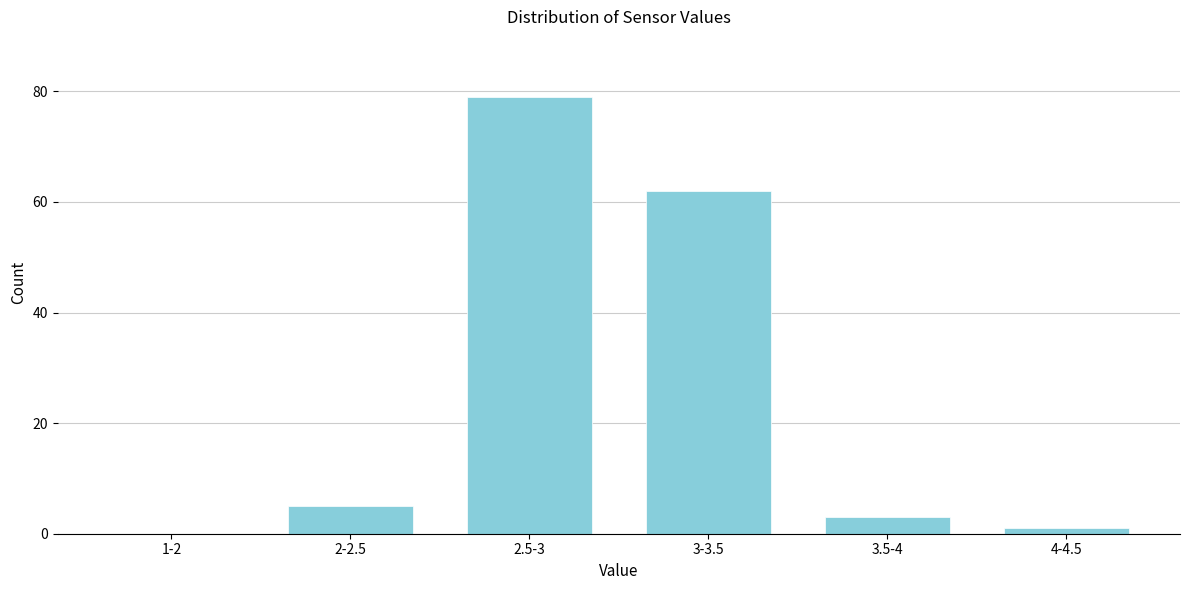

Reading right to left, transcribe all the data shown in this chart.

4-4.5=1	3.5-4=3	3-3.5=62	2.5-3=79	2-2.5=5	1-2=0